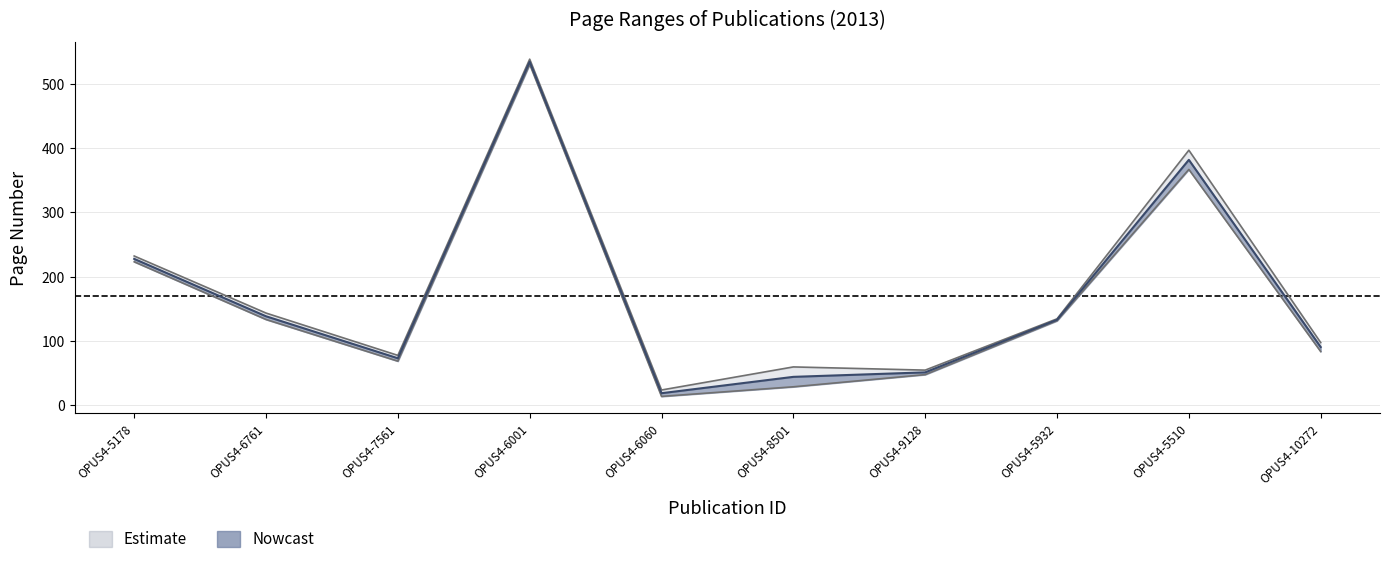

What is the sum of all Letzte Seite values?

1755